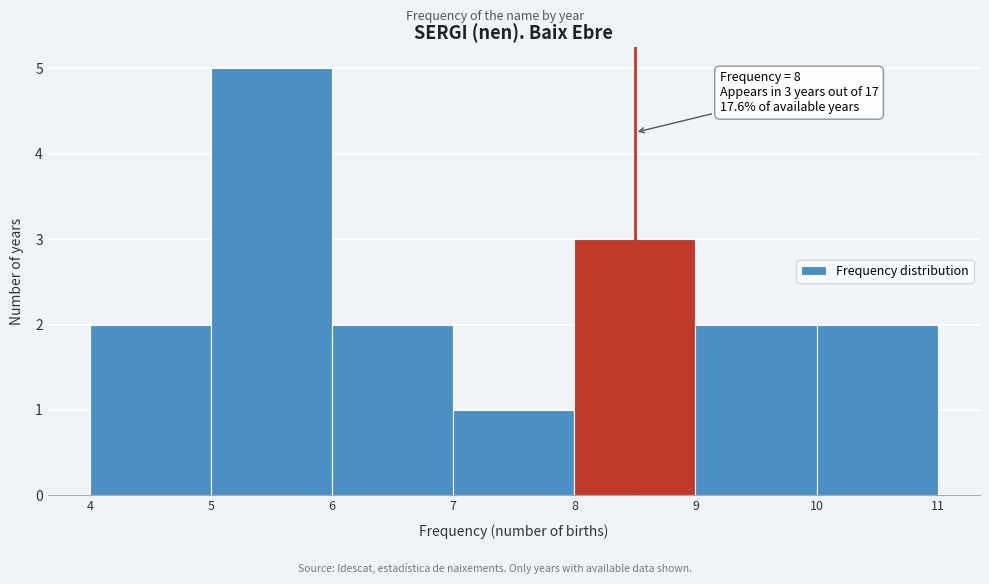

Over which range of the x-axis is the bar tallest?

5 to 6